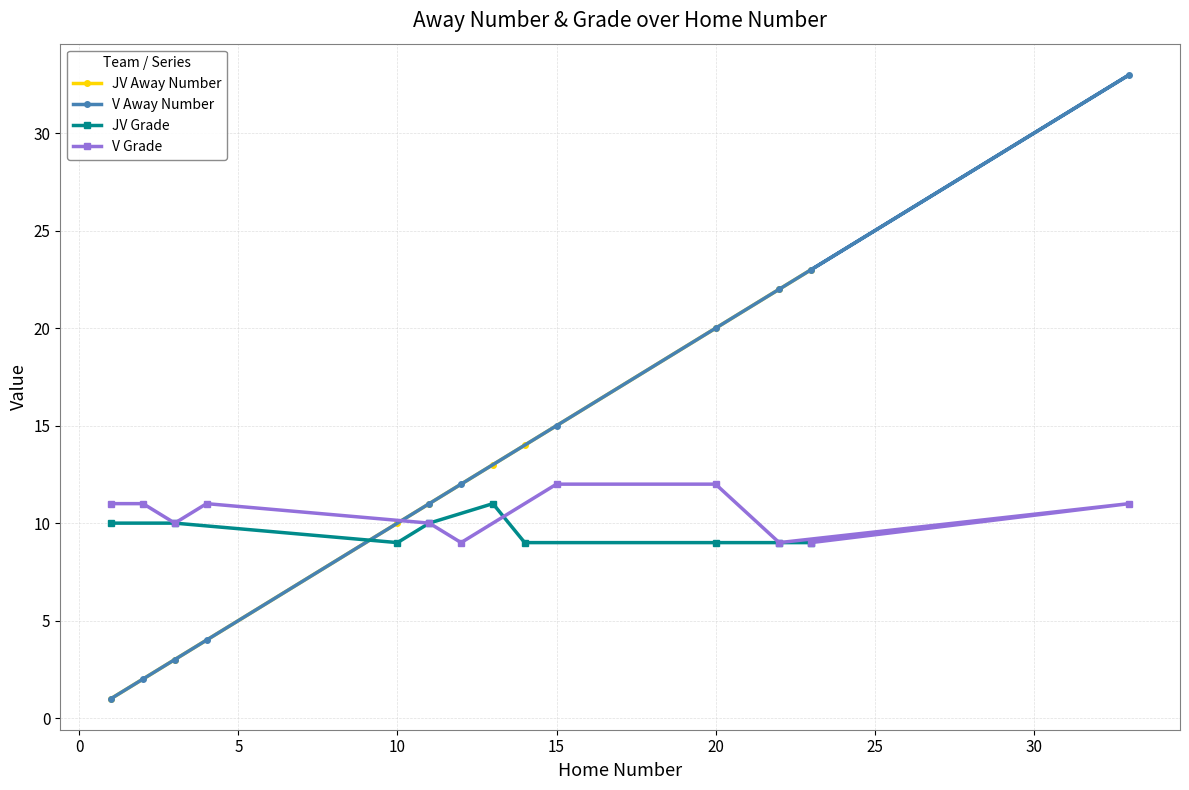

Where is the first local maximum for Grade?

13